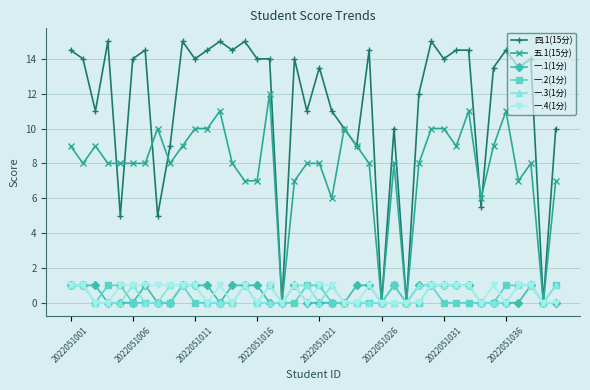

What is the greatest value displayed?

15.0